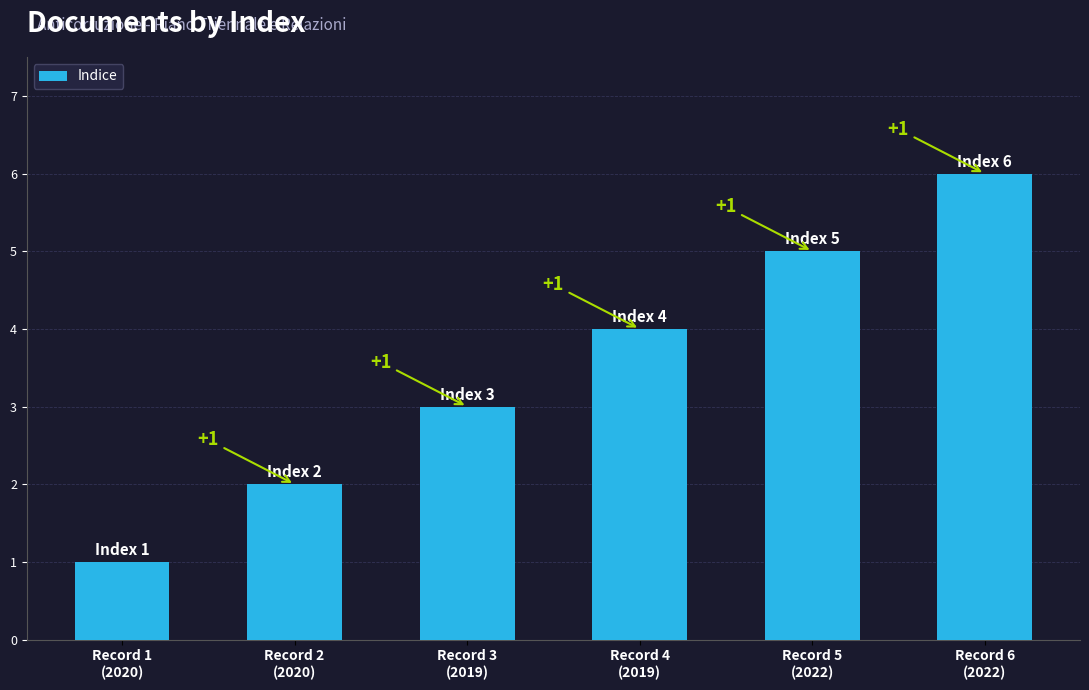

How many data points are less than 4?

3